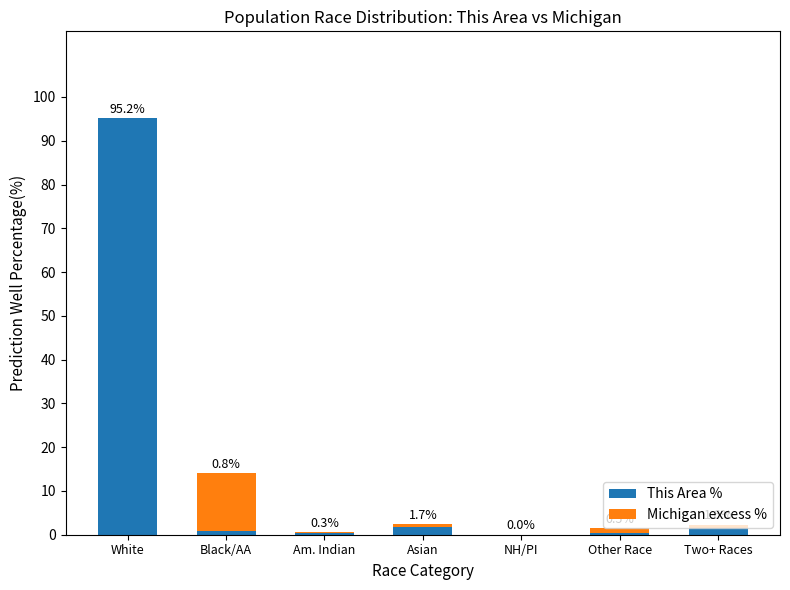

At which category is the sum across all series the highest?

White